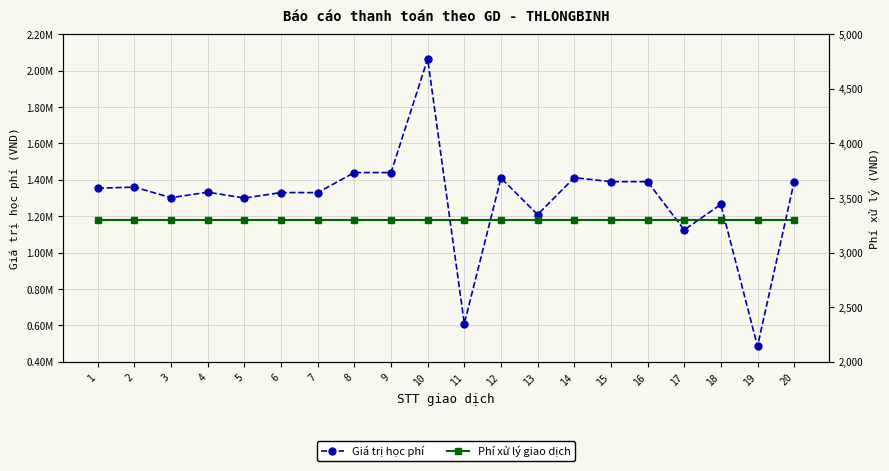

List the series in order of their overall mean, lowest first.

Phí xử lý giao dịch, Giá trị học phí